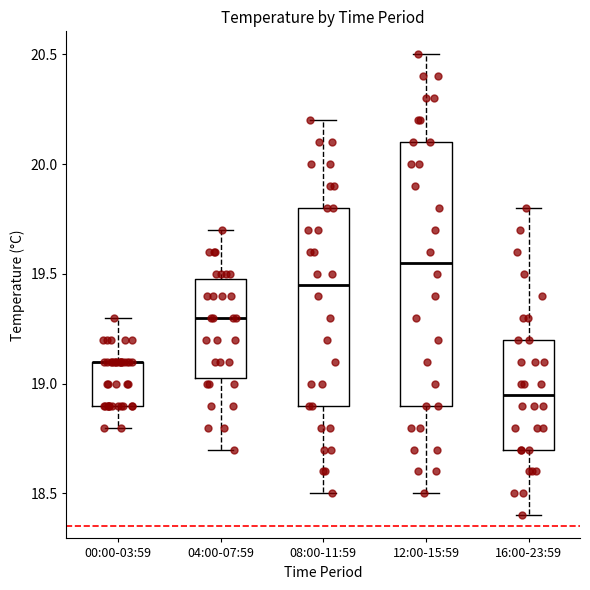

Reading left to right, transcribe this box plot: for each box, give where its median line is, the range the box spans, and where its two whiskers end, as read against the y-axis. The values are not printed on the chart, so give them approximately, as read against the axis.

00:00-03:59: median 19.10 (drawn on the box's upper edge), box 18.90 to 19.10, whiskers 18.80 to 19.30
04:00-07:59: median 19.30, box 19.05 to 19.50, whiskers 18.70 to 19.70
08:00-11:59: median 19.45, box 18.90 to 19.80, whiskers 18.50 to 20.20
12:00-15:59: median 19.55, box 18.90 to 20.10, whiskers 18.50 to 20.50
16:00-23:59: median 18.95, box 18.70 to 19.20, whiskers 18.40 to 19.80